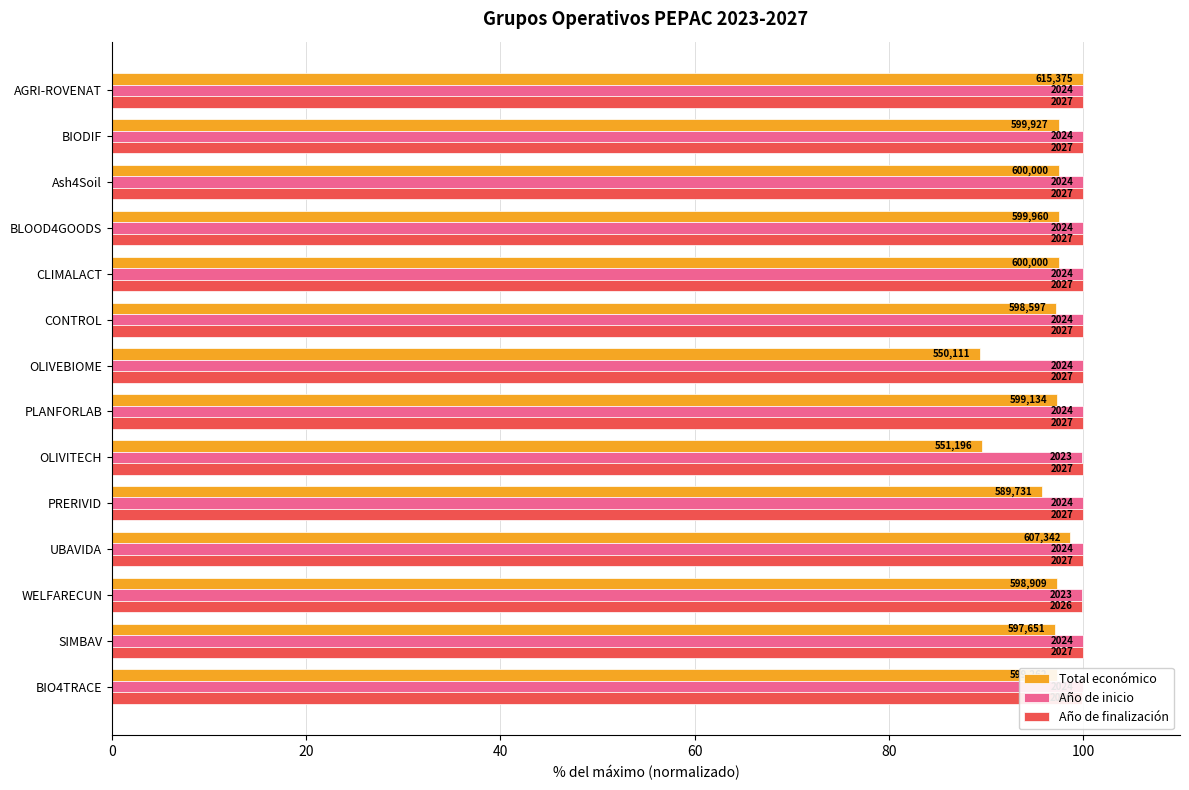

How many groups of bars are there?

14